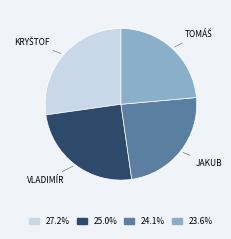

Does any single category account for the majority?

No